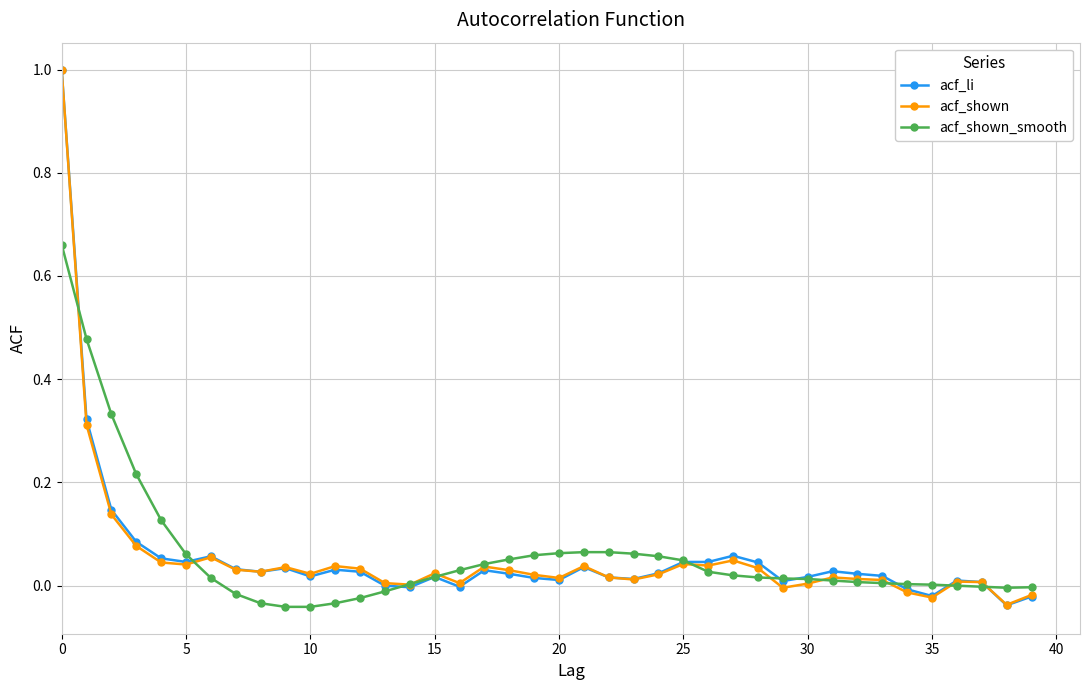

True or false: acf_shown has more than 1 interior local peaks.

True